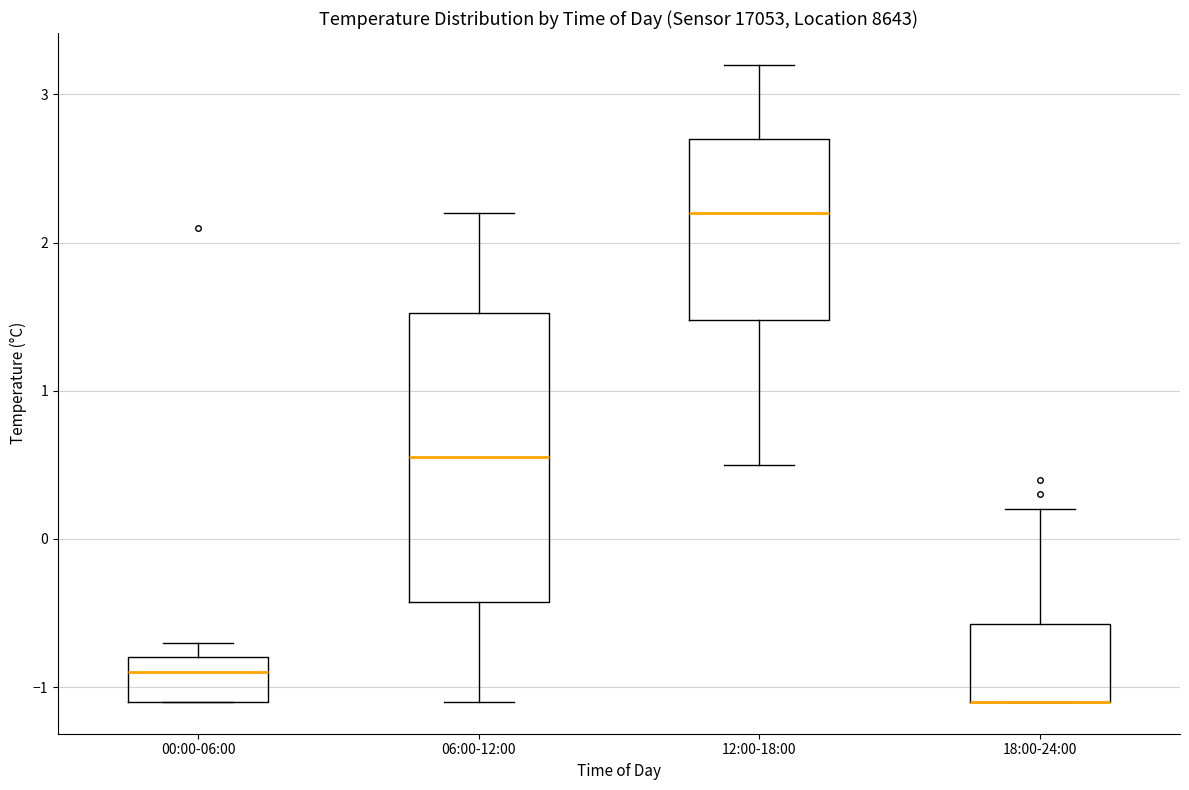

Reading left to right, read every box against the y-axis: the position of its median line, the range the box covers, and the ends of its whiskers. The values are not printed on the chart, so give them approximately, as read against the axis.

00:00-06:00: median -0.9, box -1.1 to -0.8, whiskers -1.1 to -0.7
06:00-12:00: median 0.6, box -0.4 to 1.5, whiskers -1.1 to 2.2
12:00-18:00: median 2.2, box 1.5 to 2.7, whiskers 0.5 to 3.2
18:00-24:00: median -1.1 (drawn on the box's lower edge), box -1.1 to -0.6, whiskers -1.1 to 0.2